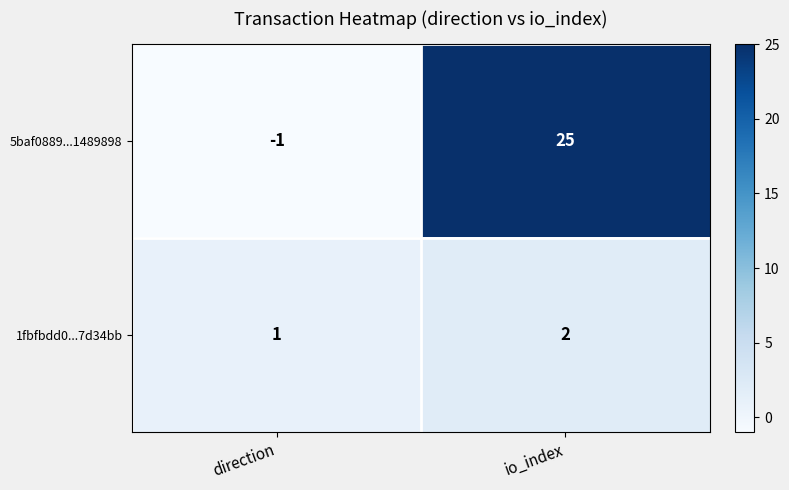

Is the value of 1fbfbdd0...7d34bb at io_index greater than the value of 5baf0889...1489898 at direction?

Yes